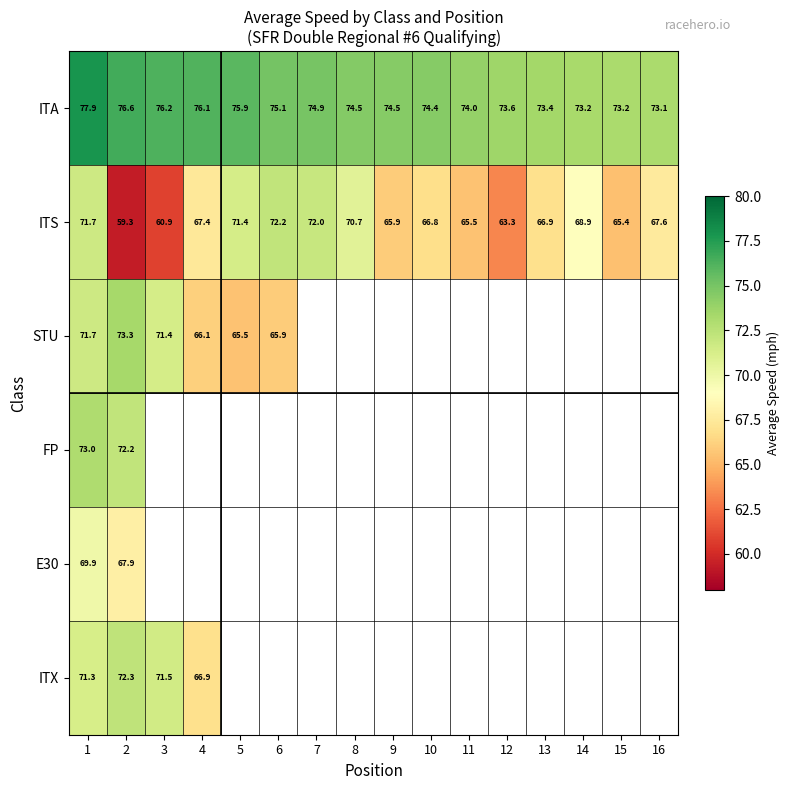

Count the number of categories in the chart.

16